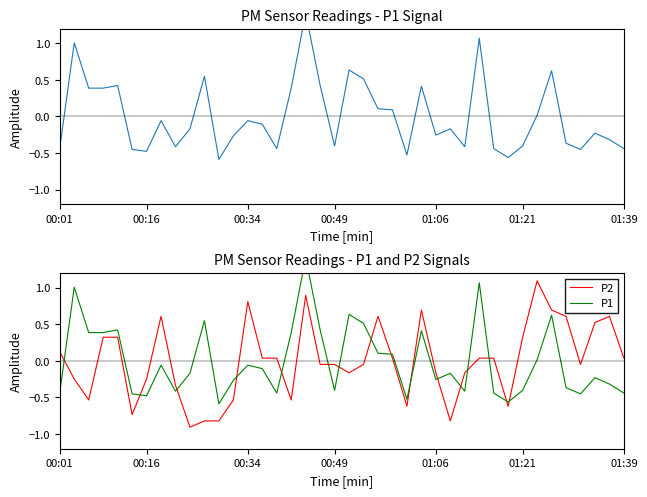

Reading left to right, list all the values displayed in this chart.

P1: -0.4	1.0	0.4	0.4	0.4	-0.5	-0.5	-0.1	-0.4	-0.2	0.5	-0.6	-0.3	-0.1	-0.1	-0.4	0.4	1.4	0.4	-0.4	0.6	0.5	0.1	0.1	-0.5	0.4	-0.3	-0.2	-0.4	1.1	-0.4	-0.6	-0.4	0.0	0.6	-0.4	-0.5	-0.2	-0.3	-0.4
P2: 0.1	-0.2	-0.5	0.3	0.3	-0.7	-0.2	0.6	-0.3	-0.9	-0.8	-0.8	-0.5	0.8	0.0	0.0	-0.5	0.9	-0.0	-0.0	-0.2	-0.0	0.6	0.0	-0.6	0.7	-0.2	-0.8	-0.2	0.0	0.0	-0.6	0.3	1.1	0.7	0.6	-0.0	0.5	0.6	0.0